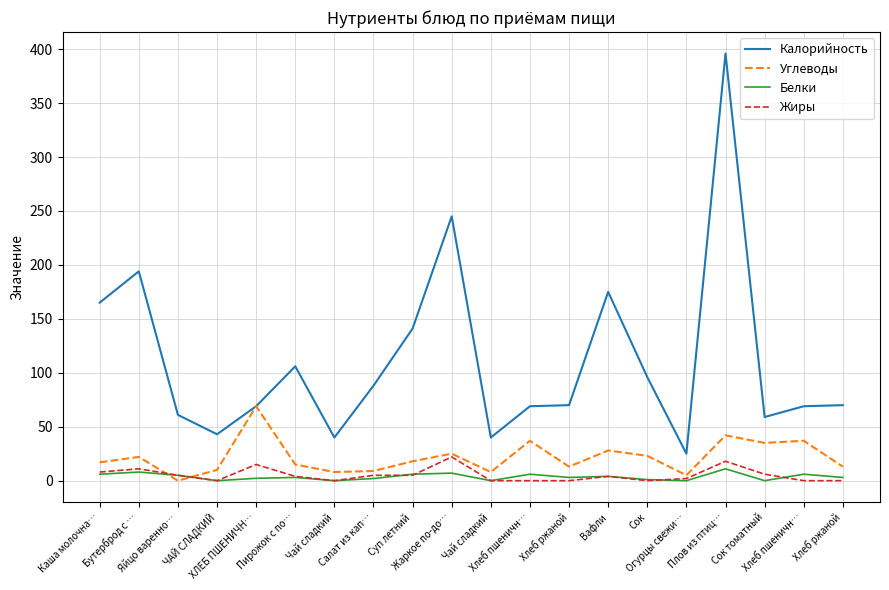

How many lines are shown in the chart?

4